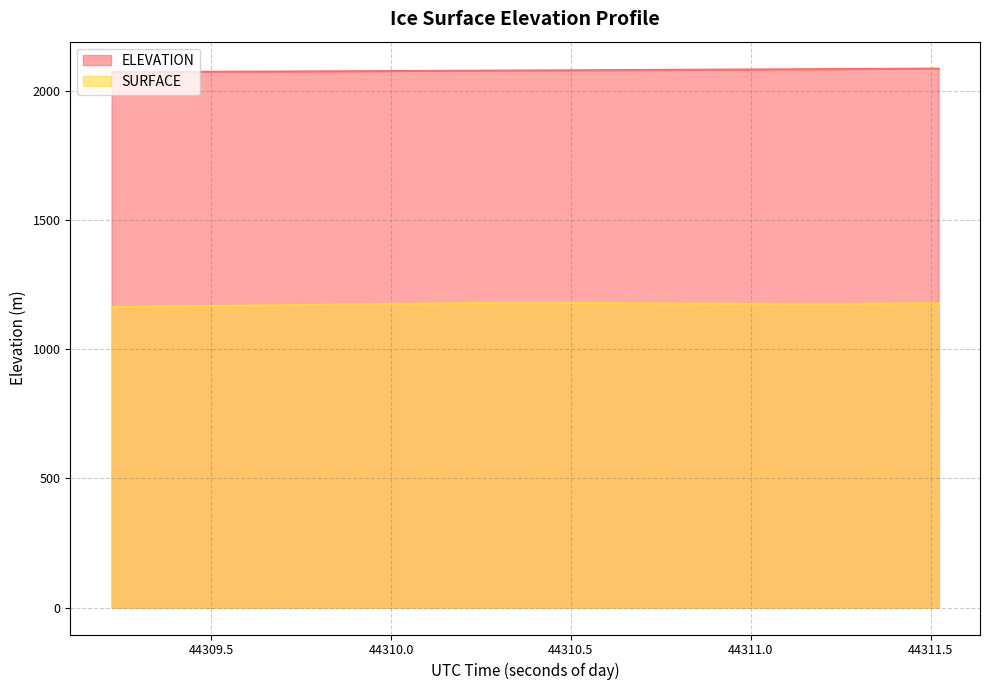

What is the total value across all series at 44311.4009?

3261.1